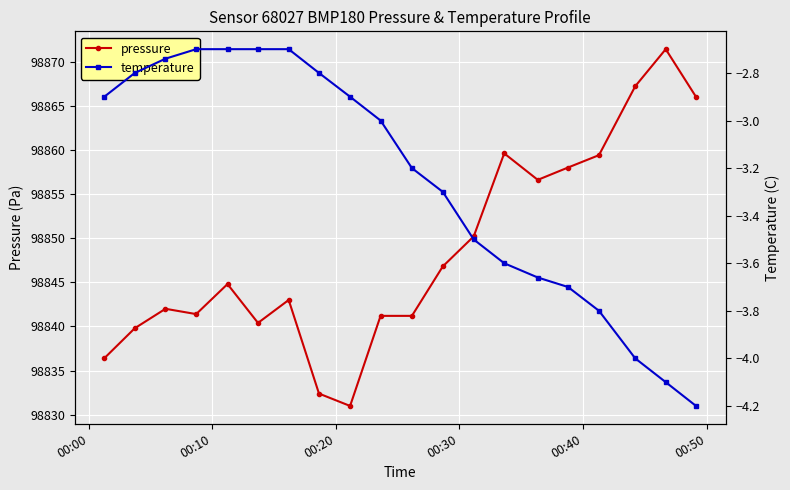

What is the value of the pressure point at the 20th from the left?

98866.0